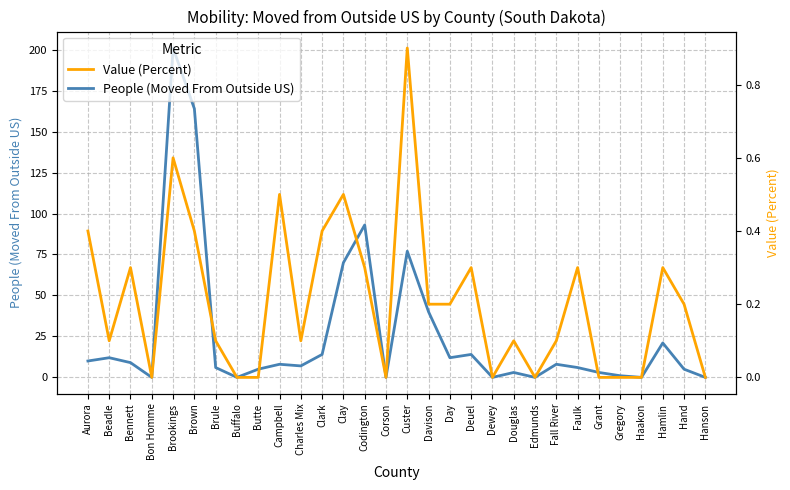

How many data points in People (Moved From Outside US) are above 8?

13